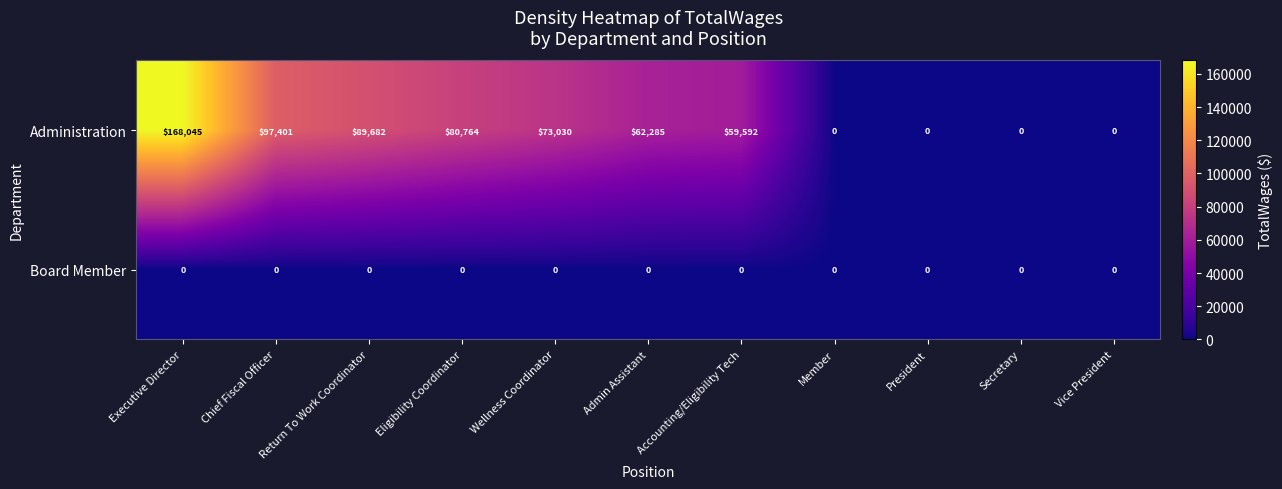

Which category has the highest value across all series?

Executive Director